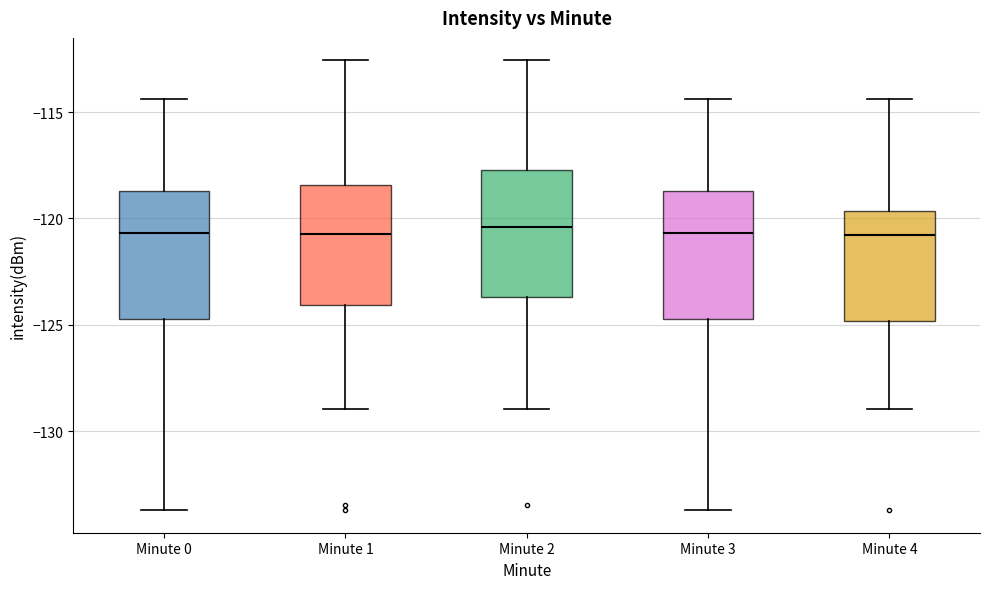

Where does the upper whisker of the box for Minute 4 end on the y-axis? The values are not printed on the chart, so give them approximately, as read against the axis.

-114.5